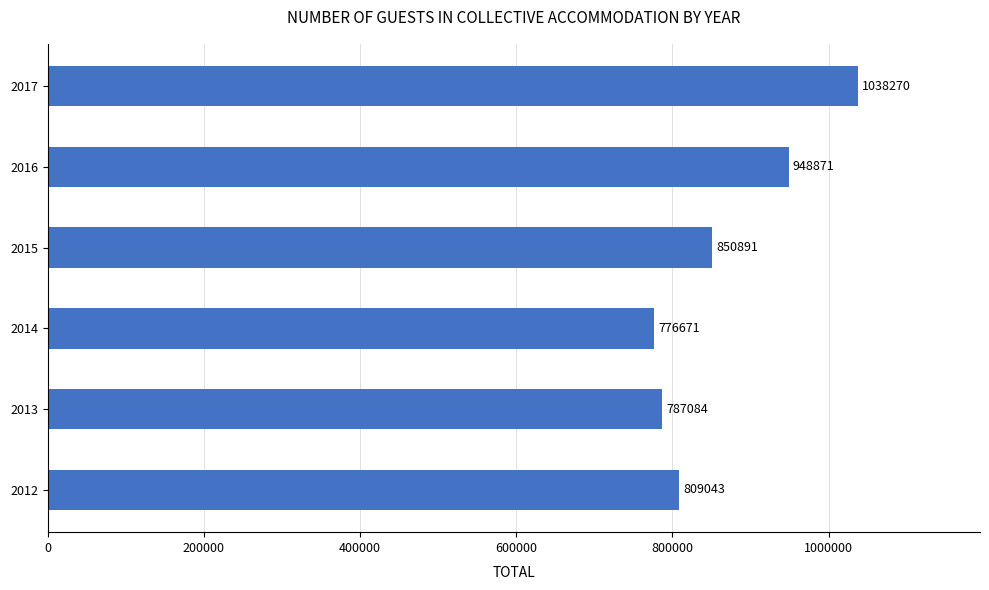

List the labels in order of value, smallest first.

2014, 2013, 2012, 2015, 2016, 2017